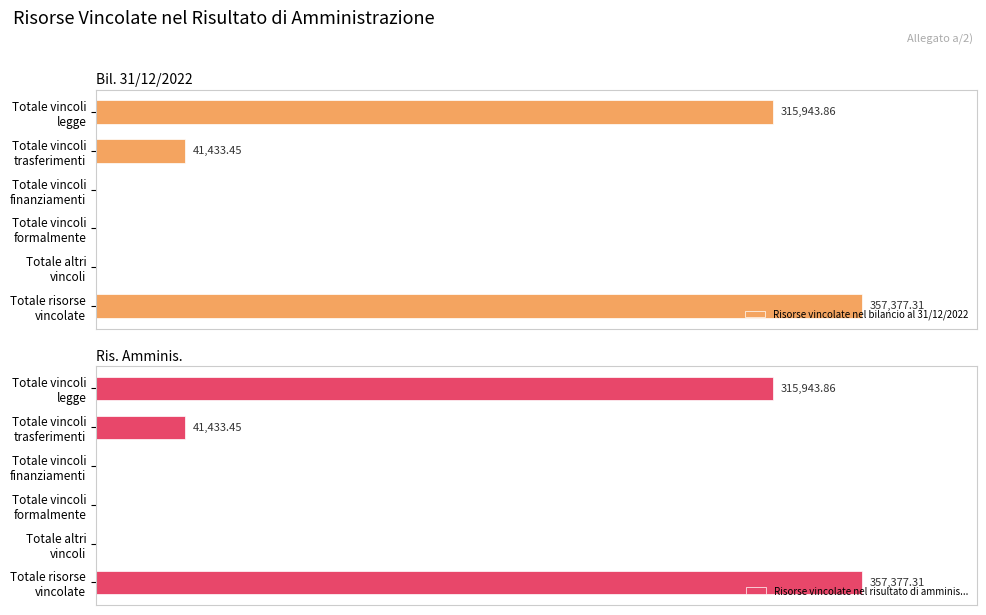

What is the sum of all Risorse vincolate nel bilancio al 31/12/2022 values?

714754.6